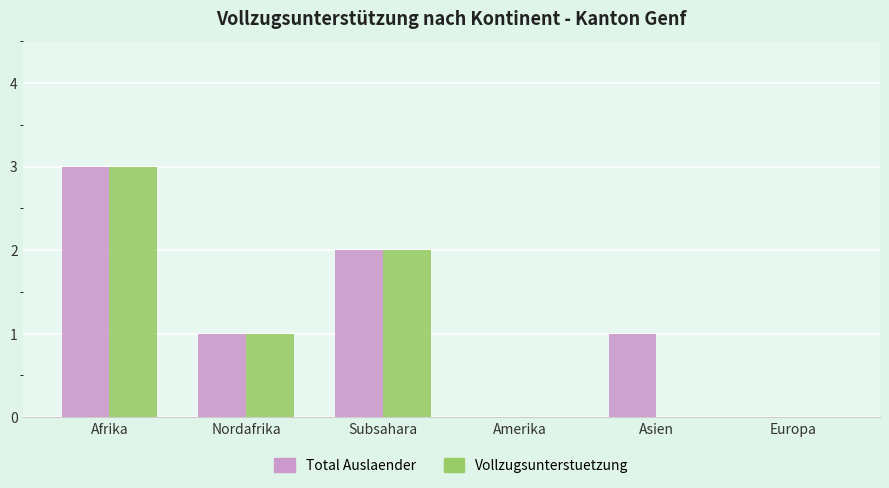

At which category is the sum across all series the highest?

Afrika